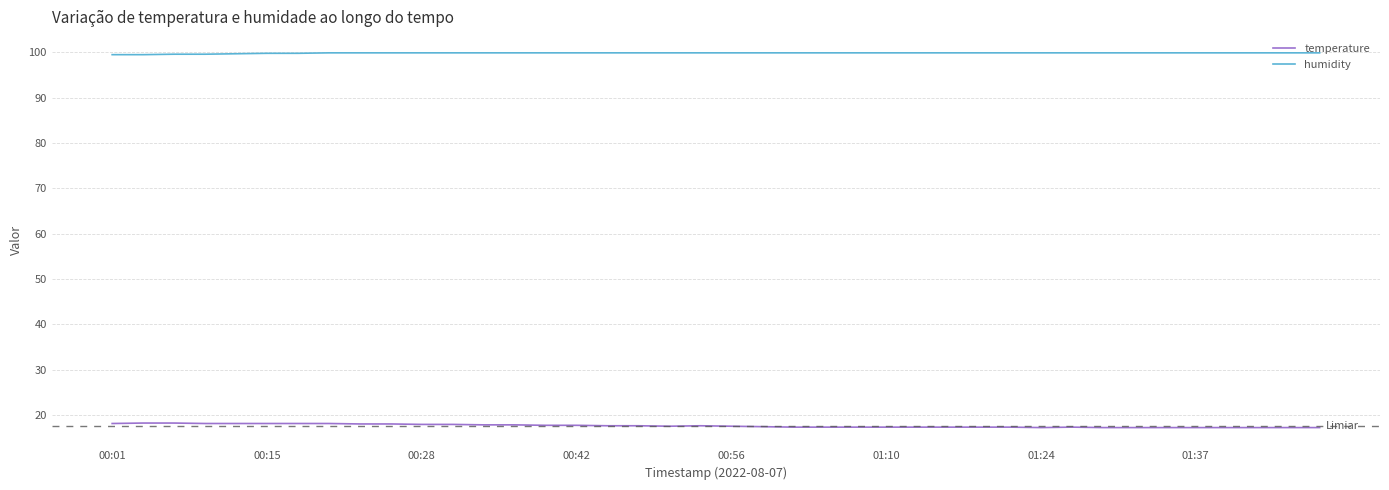

Rank the series by their maximum value, from lowest to highest.

temperature, humidity